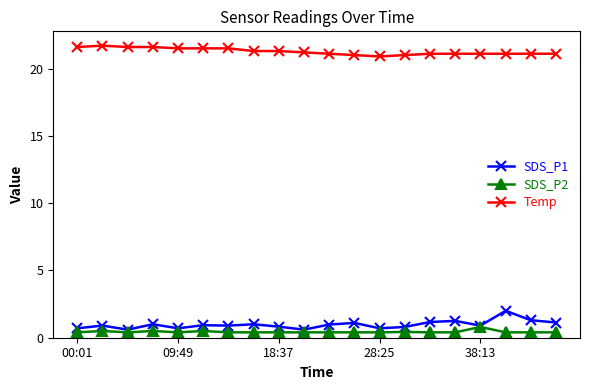

Does the chart have visible grid lines?

No